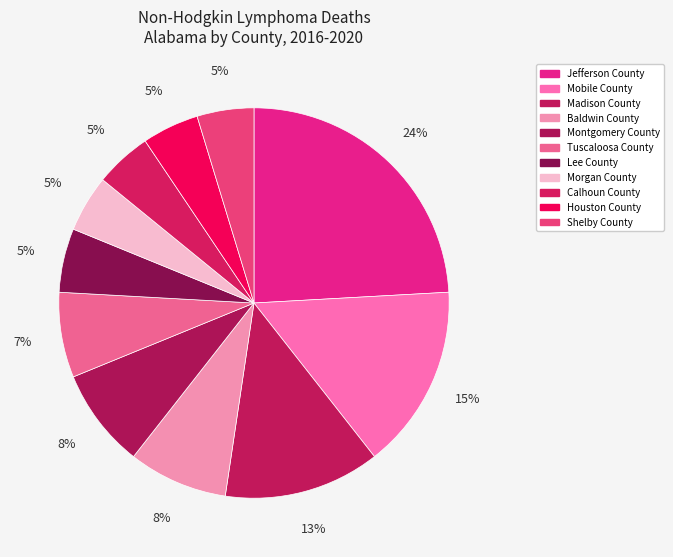

Does any single category account for the majority?

No